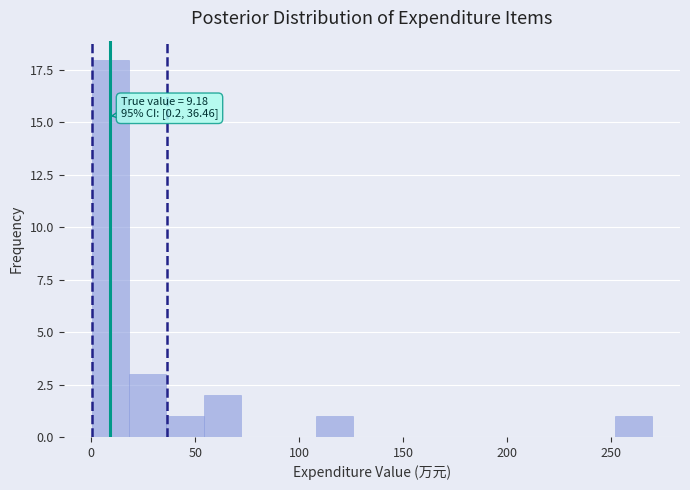

Around what value on the x-axis is the tallest bar? Give the approximate position of its centre, as read against the axis.

10